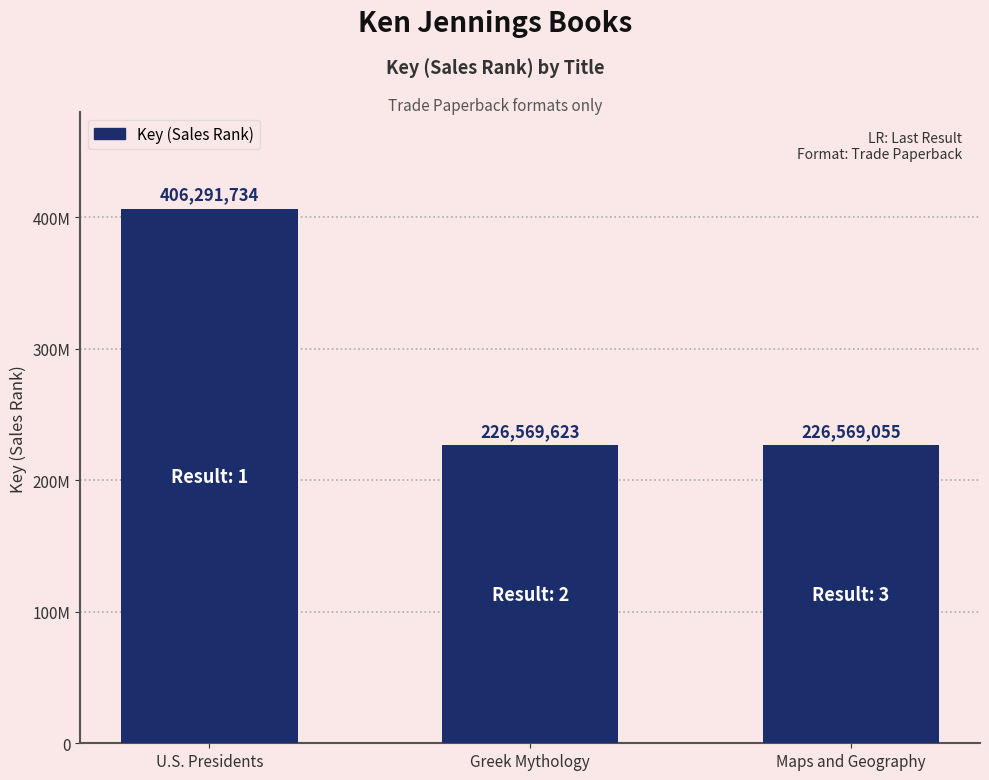

Approximately how many times larger is the value at Greek Mythology compared to U.S. Presidents?

0.6